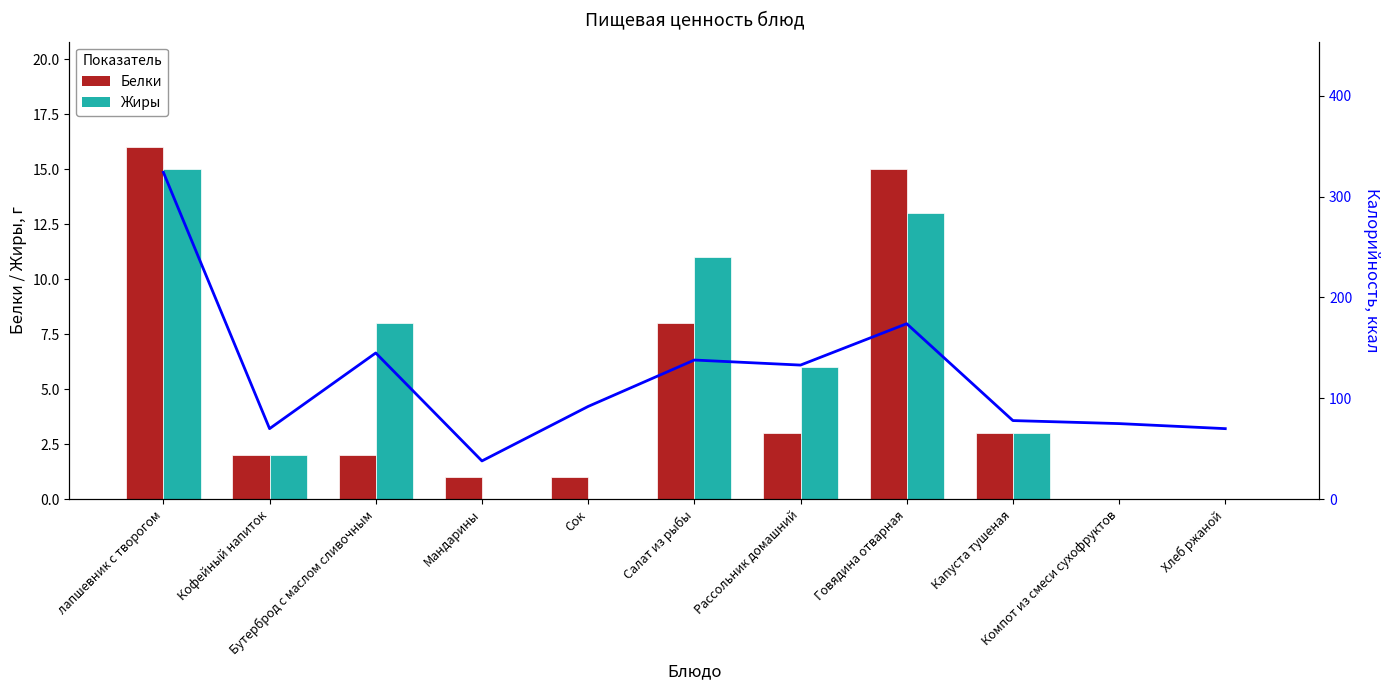

Which category has the highest value in the Жиры series?

лапшевник с творогом